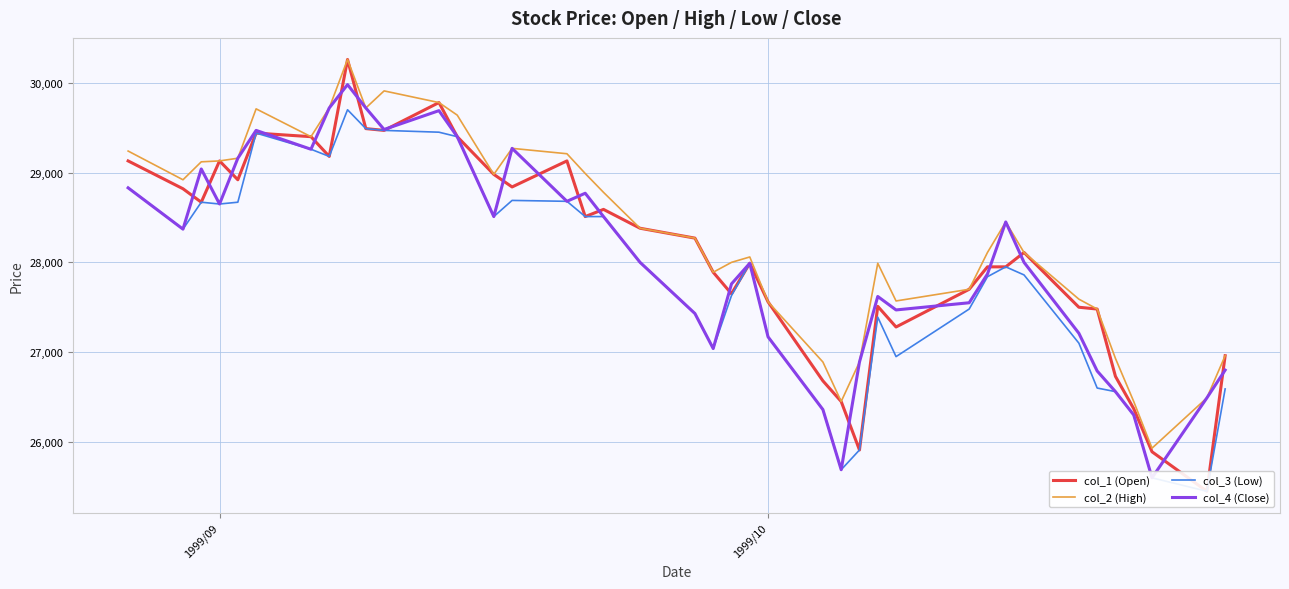

True or false: col_3 (Low) and col_2 (High) cross at least once.

False